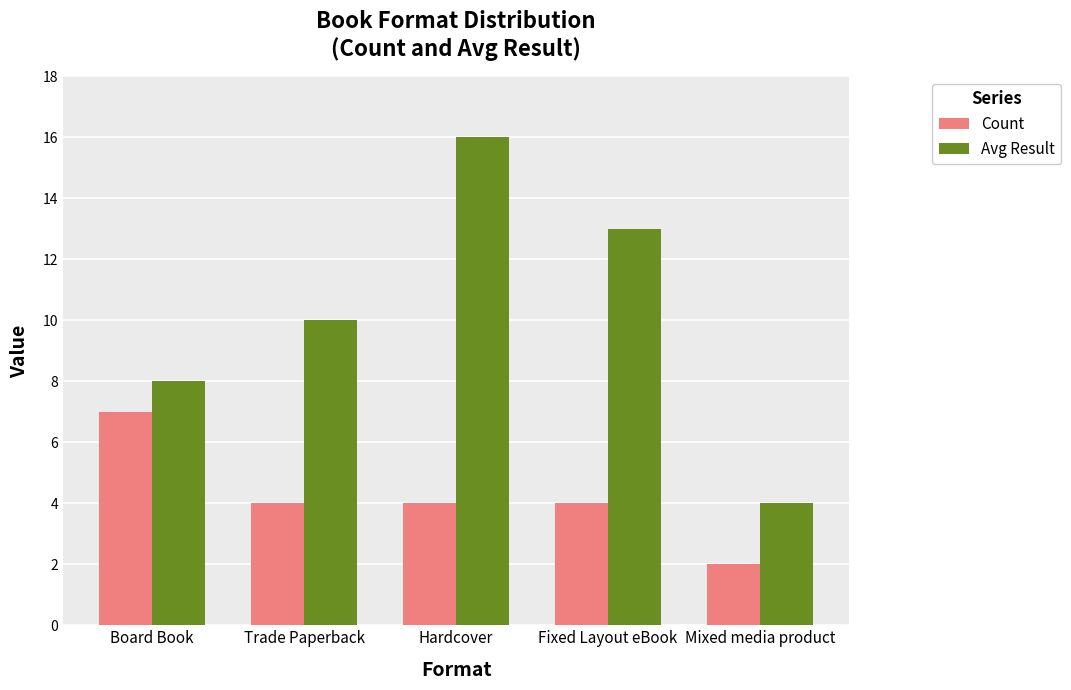

At which label does Count first exceed 4?

Board Book